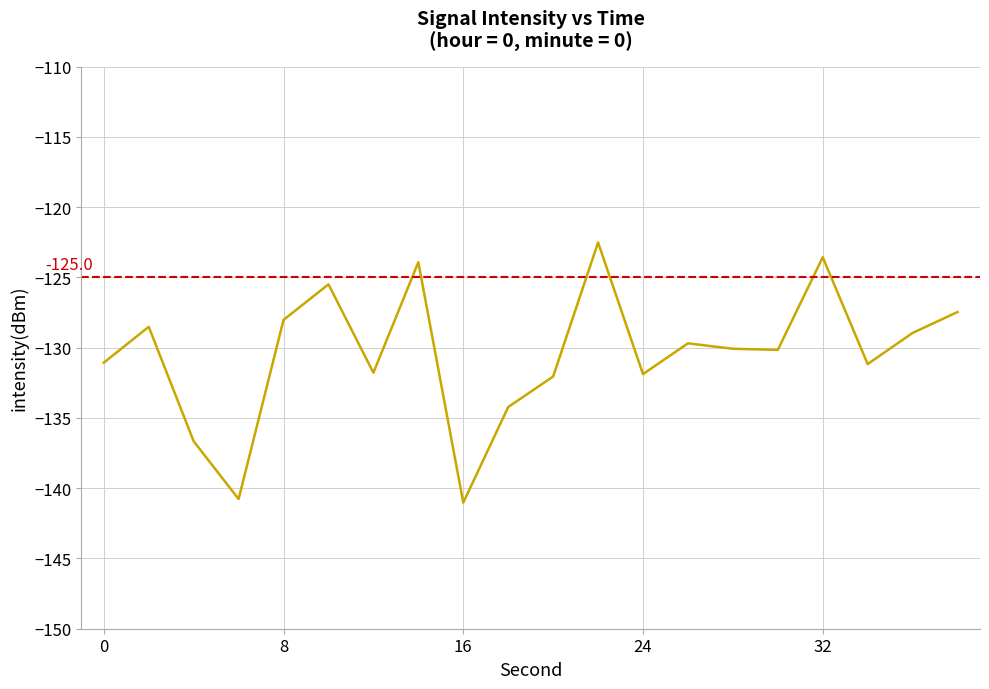

Reading left to right, what are all the values shown in this chart?

-131.1	-128.5	-136.7	-140.8	-128.0	-125.5	-131.8	-123.9	-141.0	-134.2	-132.1	-122.5	-131.9	-129.7	-130.1	-130.2	-123.6	-131.2	-129.0	-127.5